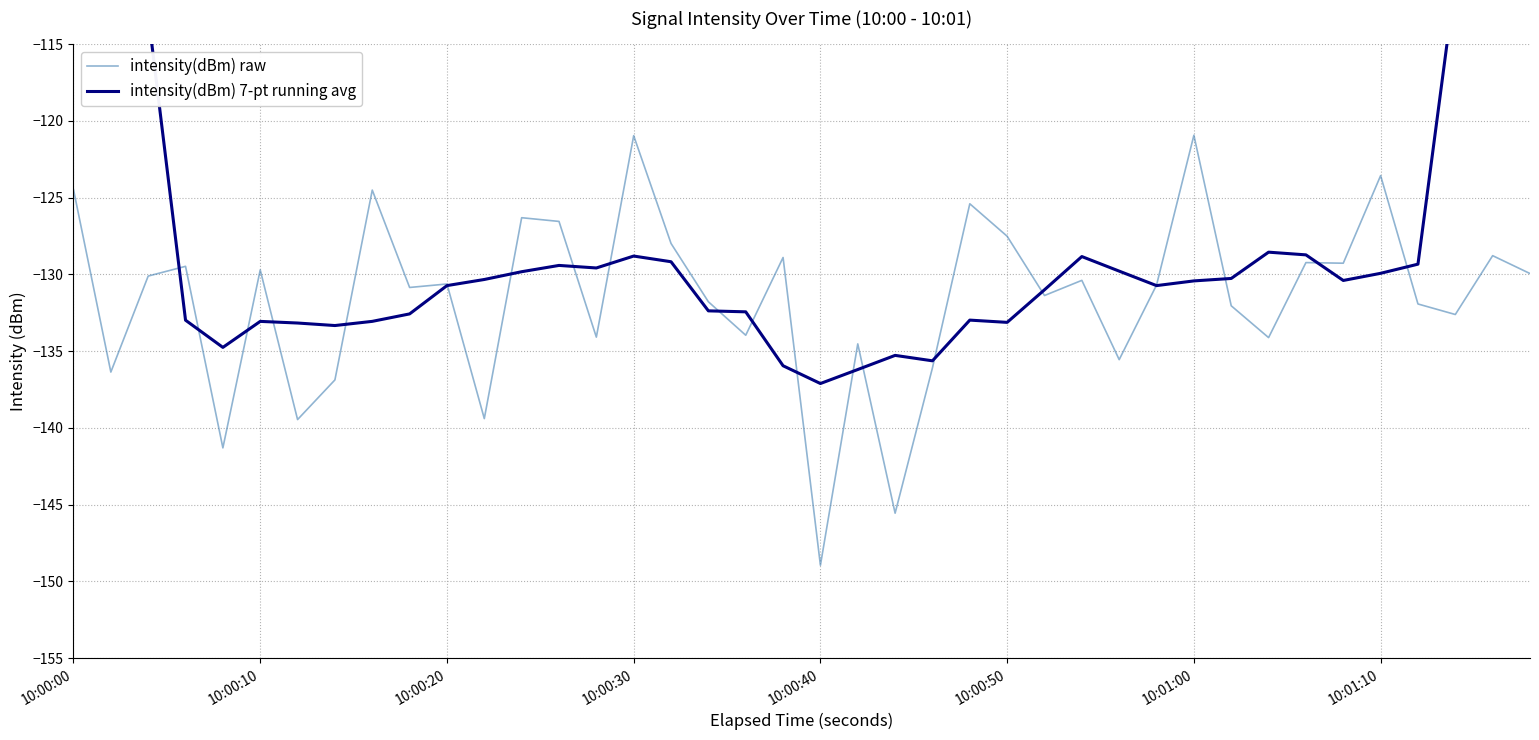

Rank the series by their maximum value, from lowest to highest.

intensity(dBm) raw, intensity(dBm) 7-pt running avg